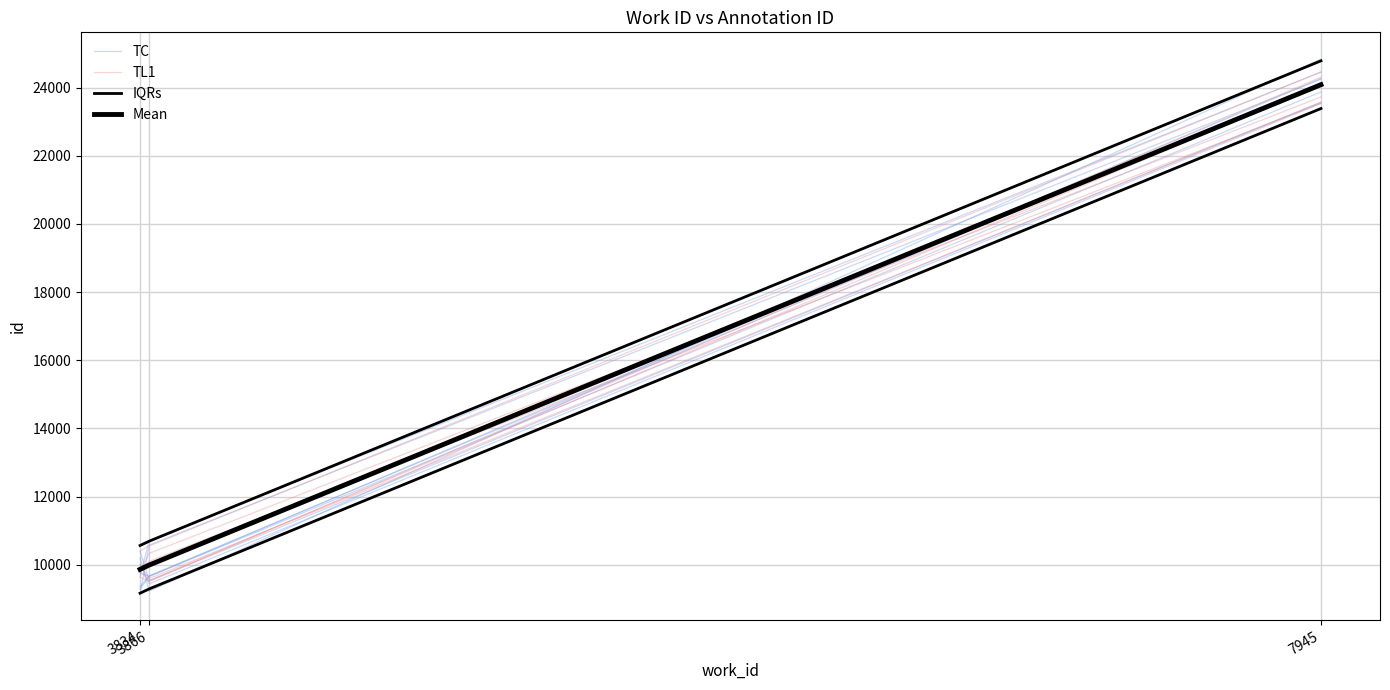

What is the value of the IQRs point at the 3rd from the left?

24786.0